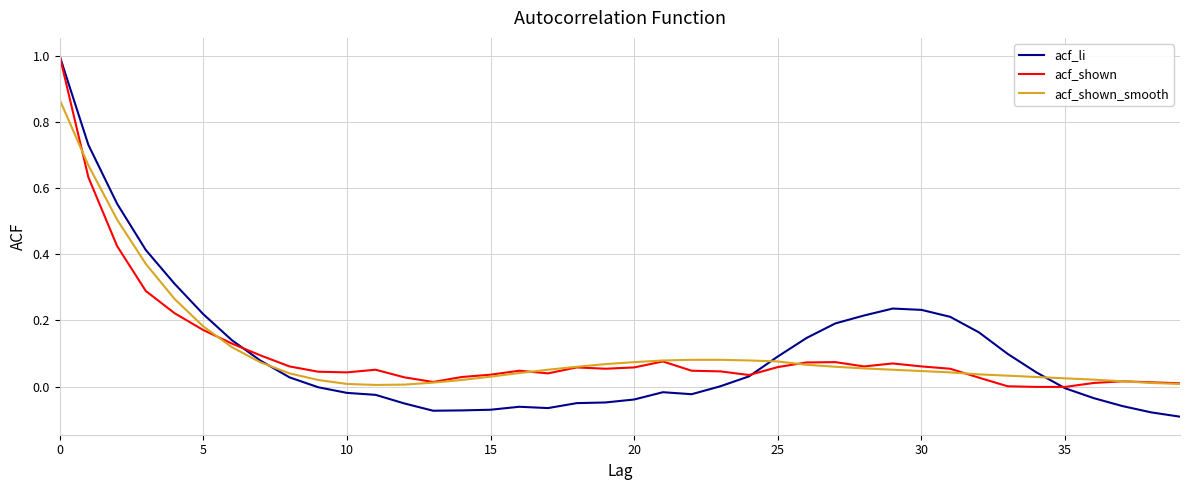

How many times do acf_shown_smooth and acf_li cross each other?

3